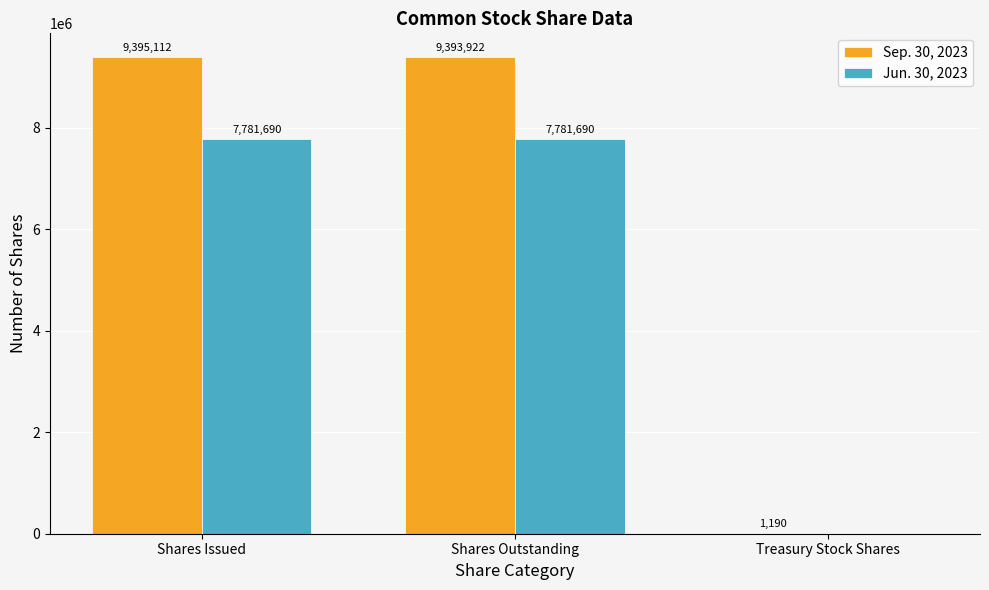

Where does the Sep. 30, 2023 series first go above 9393922?

Shares Issued